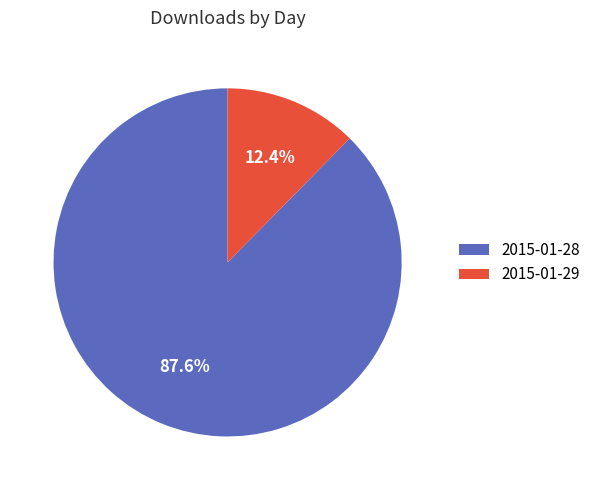

What is the majority slice?

2015-01-28